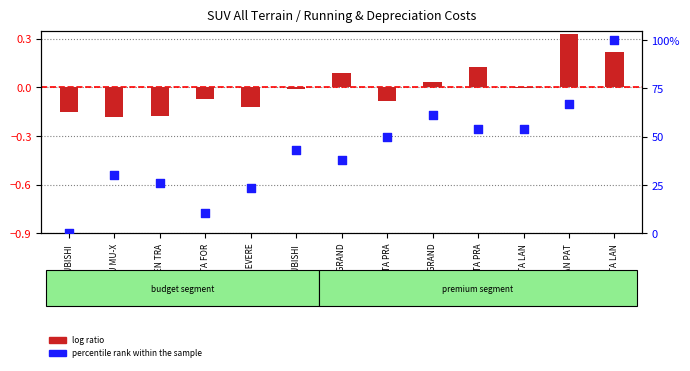

At which category is the sum across all series the highest?

TOYOTA LAN